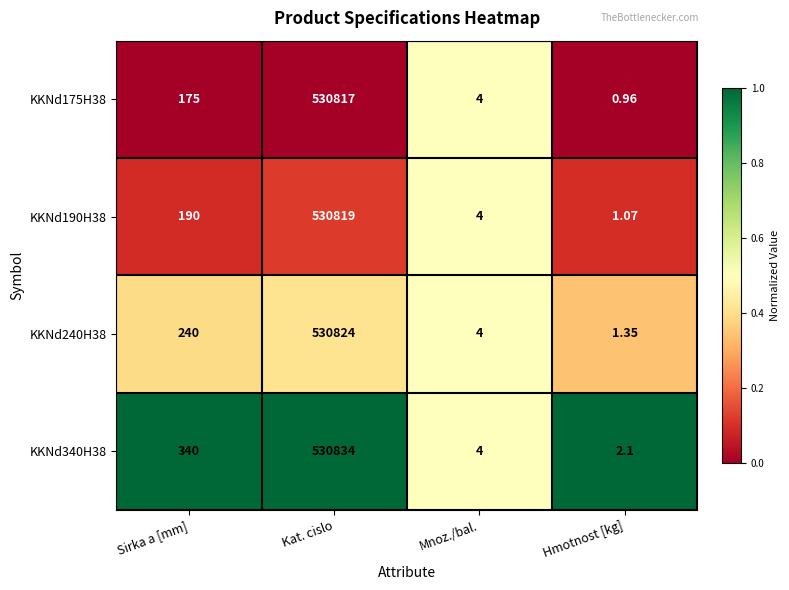

At Kat. cislo, list the series in order from smallest to largest.

KKNd175H38, KKNd190H38, KKNd240H38, KKNd340H38